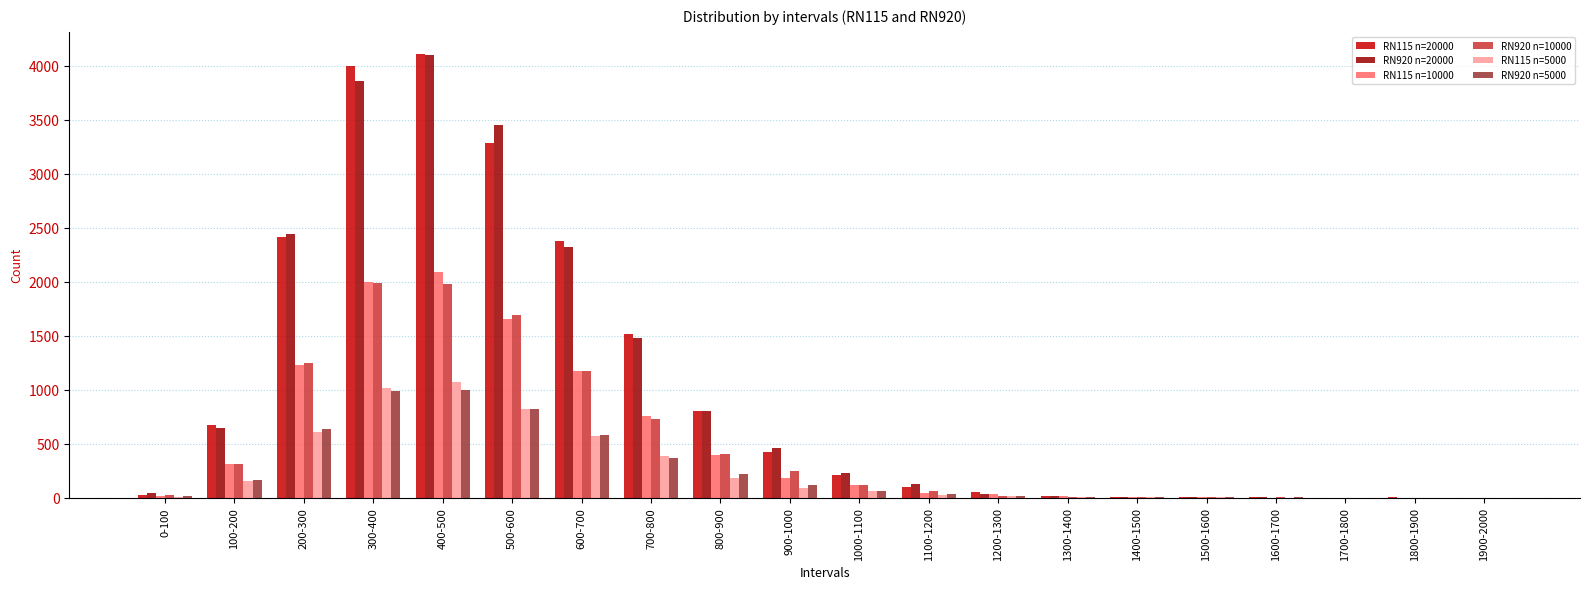

The RN920 n=10000 series shows 0 at 1700-1800. True or false?

True